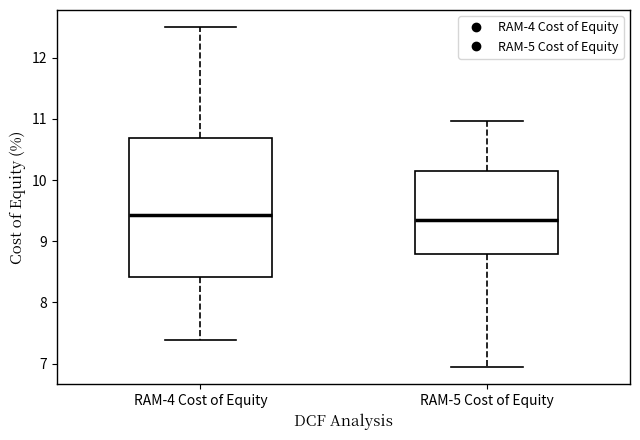

Reading left to right, read every box against the y-axis: the position of its median line, the range the box covers, and the ends of its whiskers. The values are not printed on the chart, so give them approximately, as read against the axis.

RAM-4 Cost of Equity: median 9.4, box 8.4 to 10.7, whiskers 7.4 to 12.5
RAM-5 Cost of Equity: median 9.3, box 8.8 to 10.2, whiskers 6.9 to 11.0